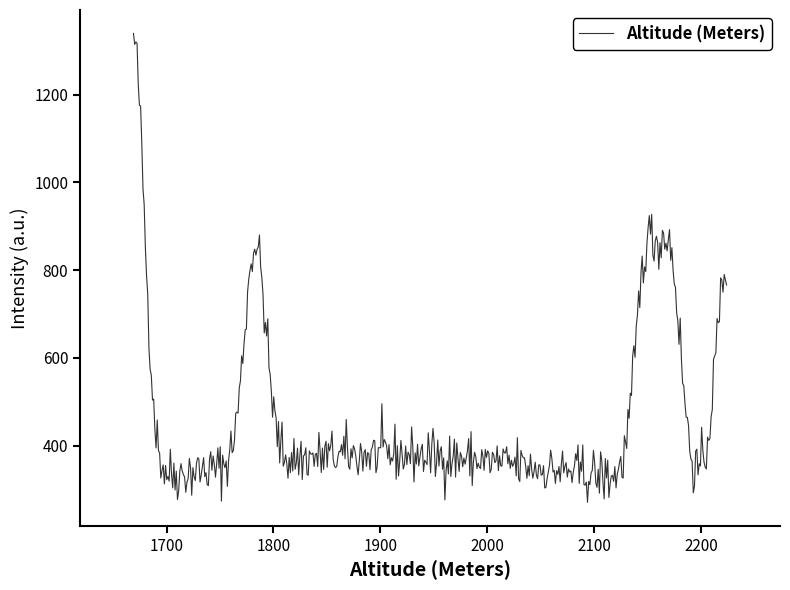

What is the smallest value displayed?

271.0